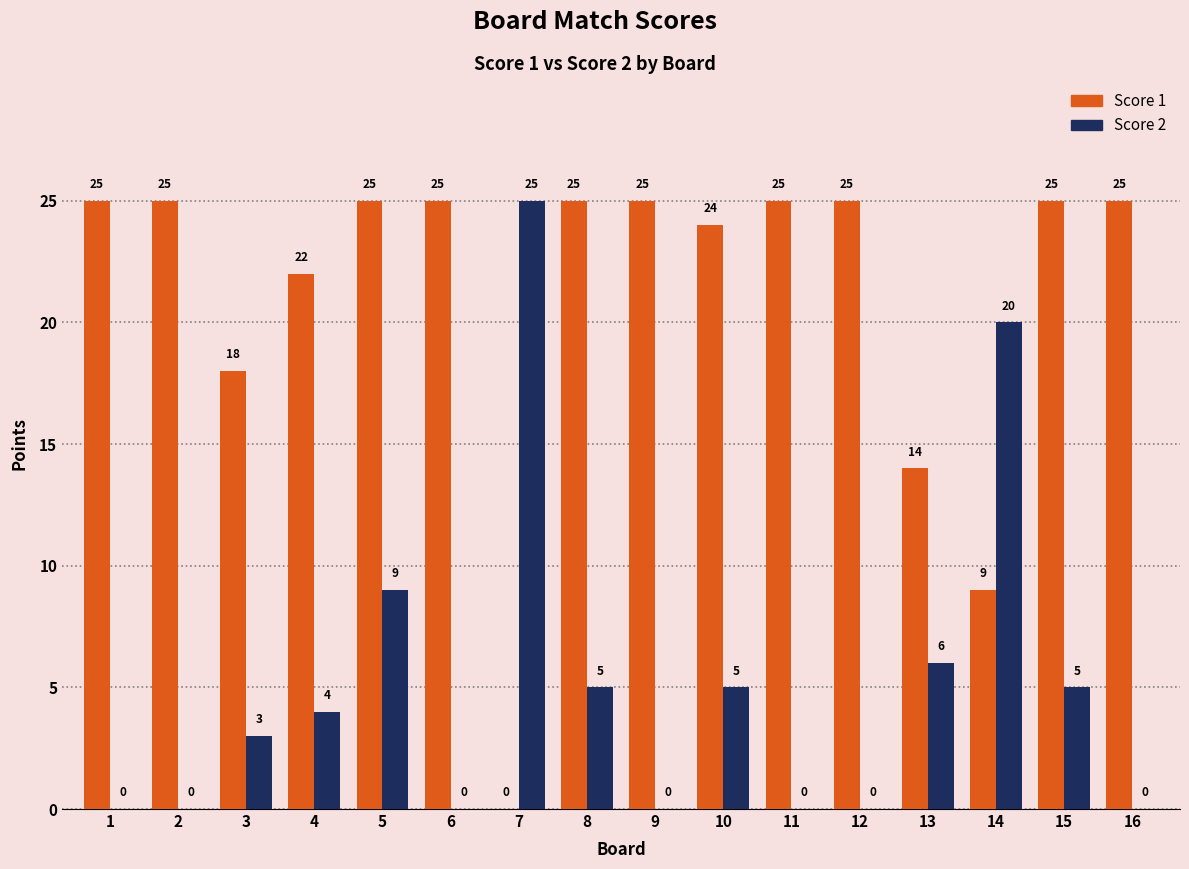

What is the sum of all Score 1 values?

337